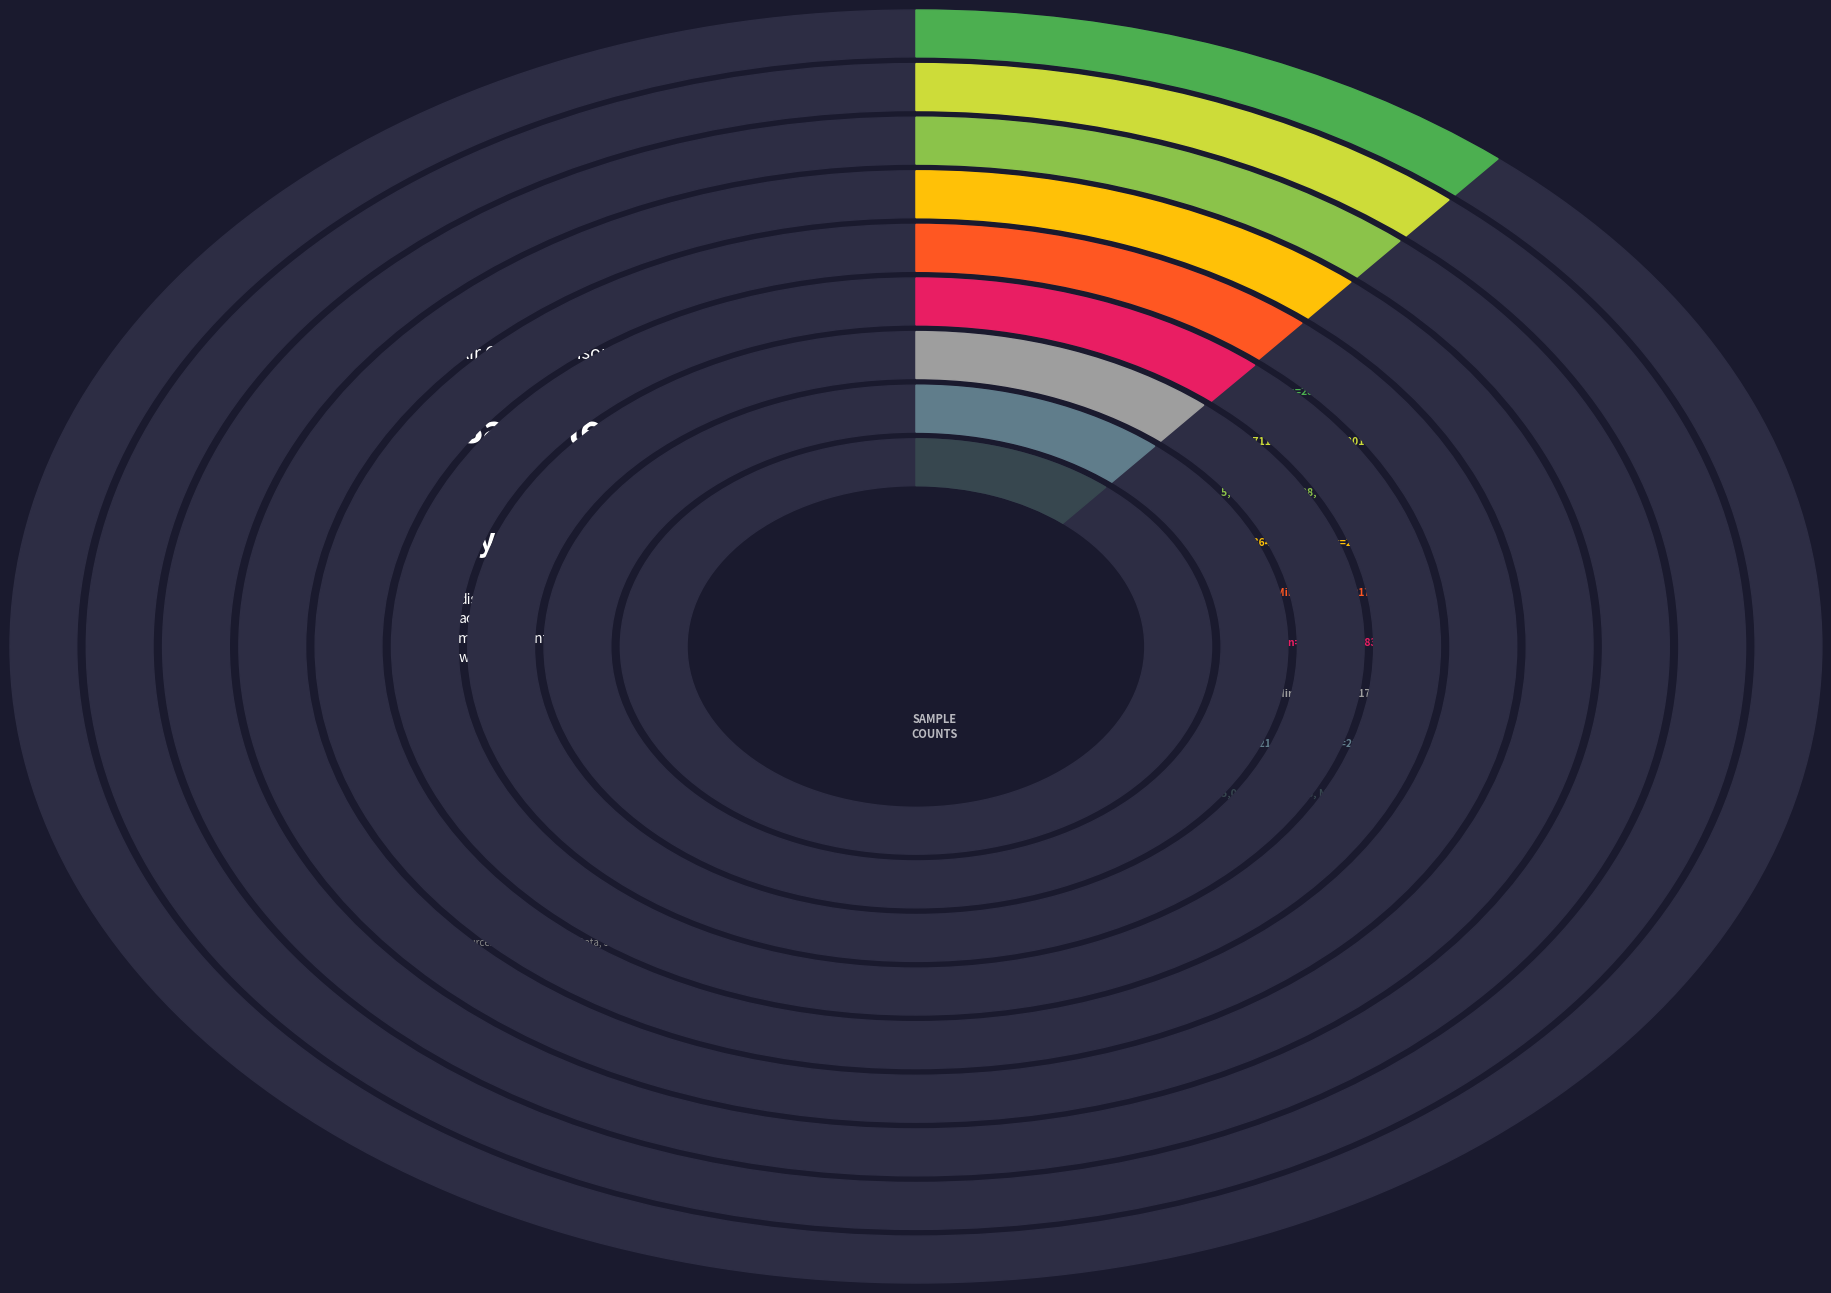

Which slice is the largest?

22/20683